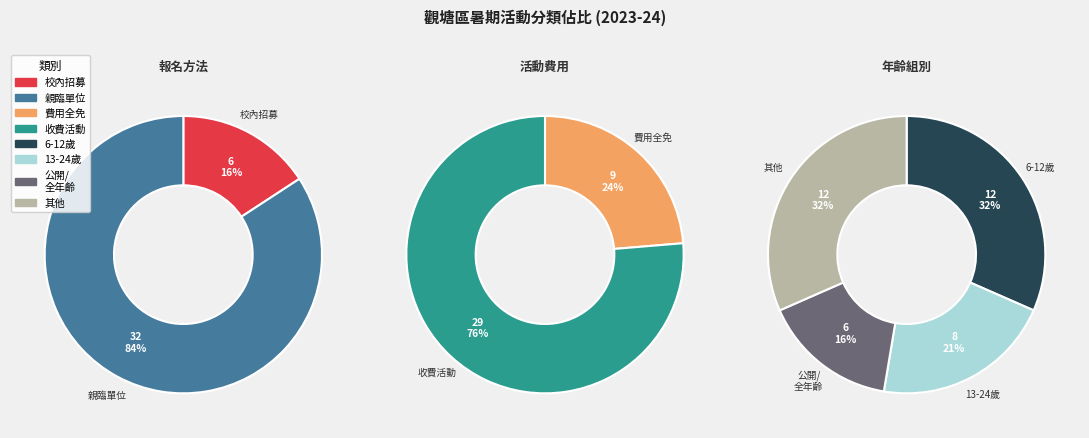

Which slice is the largest?

親臨單位